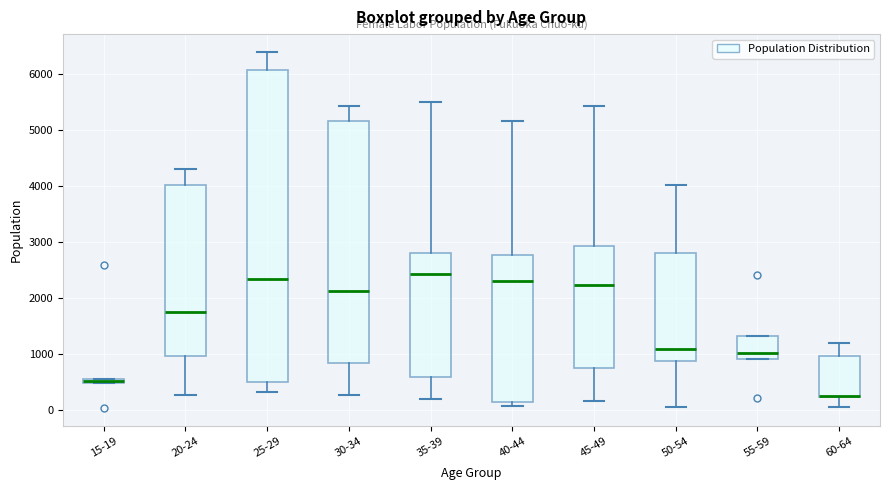

Which box is the tallest, from its lower edge to its upper edge?

25-29